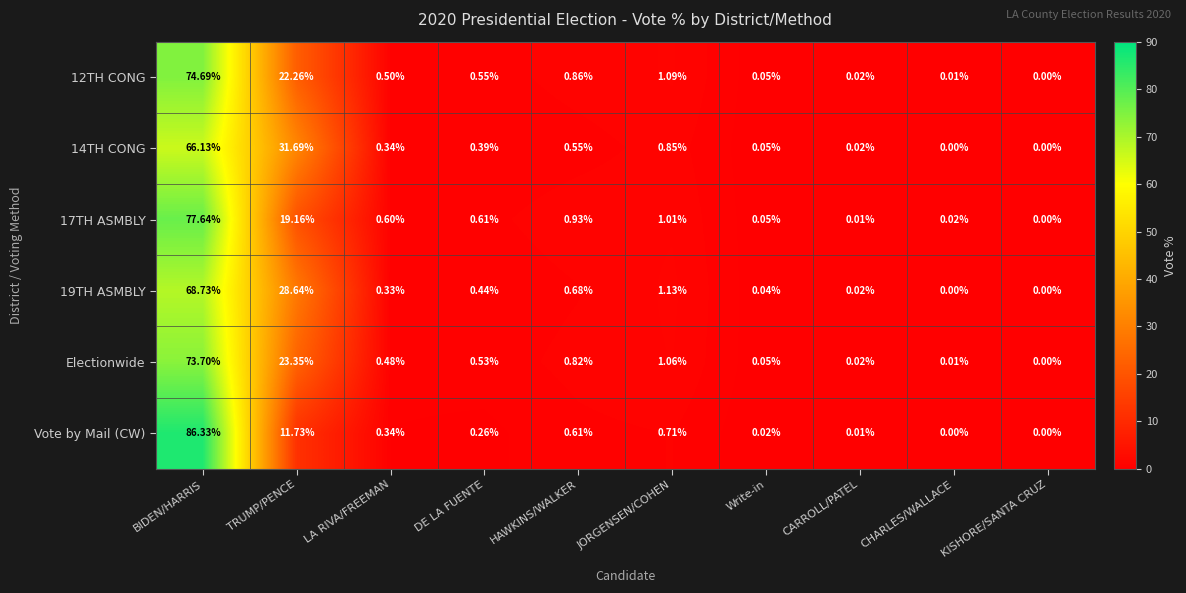

What is the total value across all series at LA RIVA/FREEMAN?

2.6